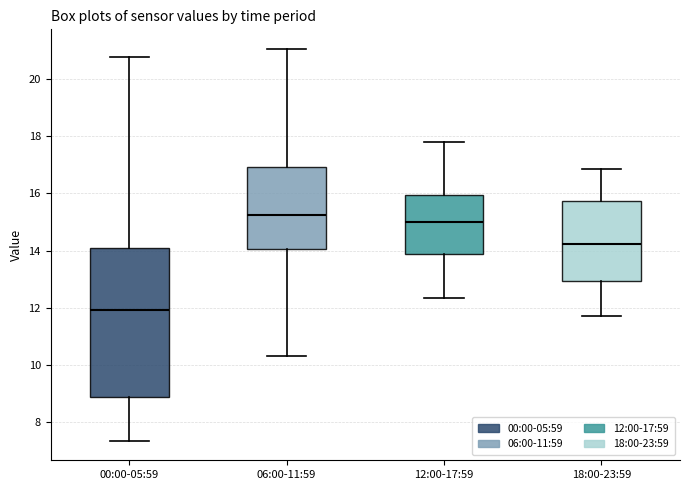

Where does the upper whisker of the box for 06:00-11:59 end on the y-axis? The values are not printed on the chart, so give them approximately, as read against the axis.

21.0